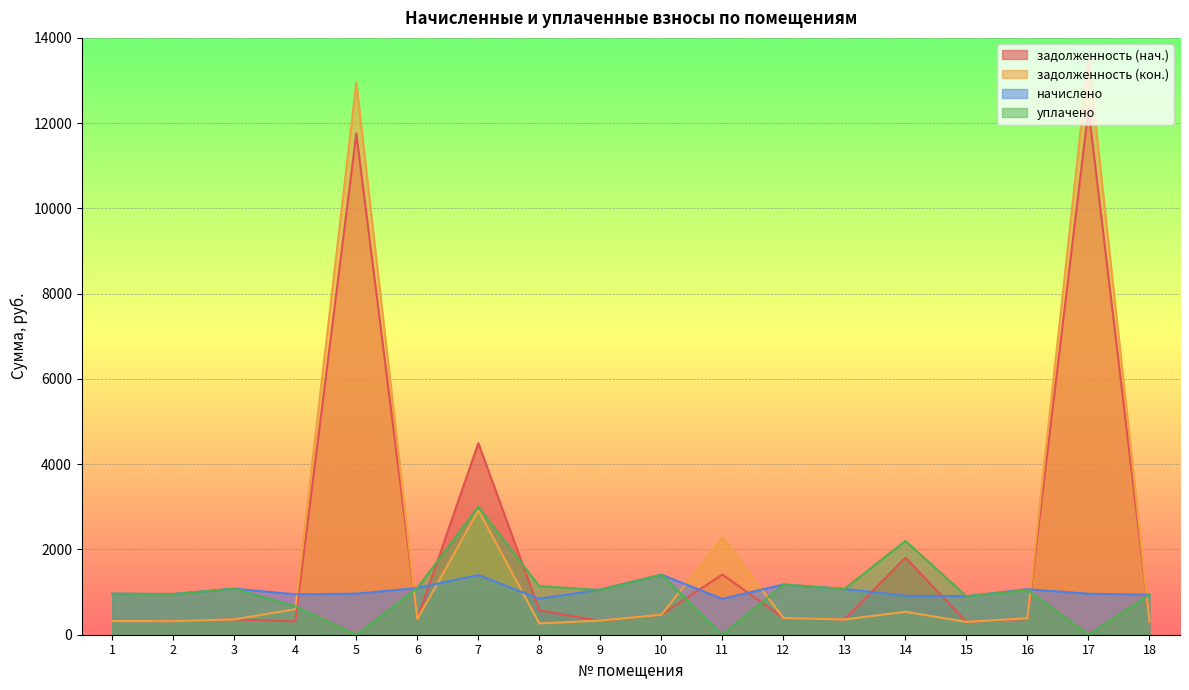

What is the value of the начислено point at the 1st from the left?

961.2